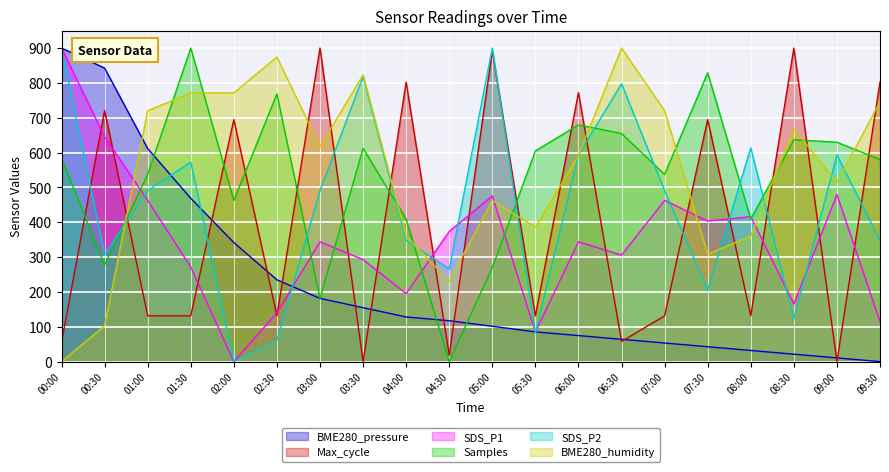

True or false: SDS_P2 and BME280_pressure intersect in this chart.

True